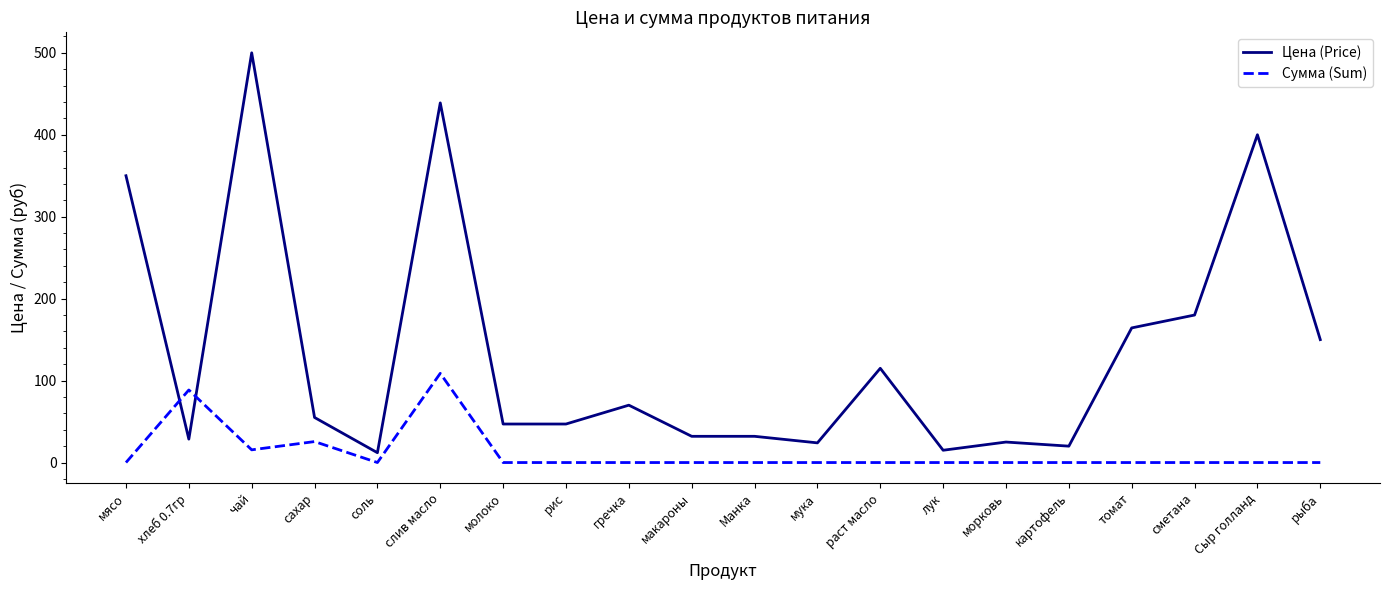

What is the greatest value displayed?

500.0